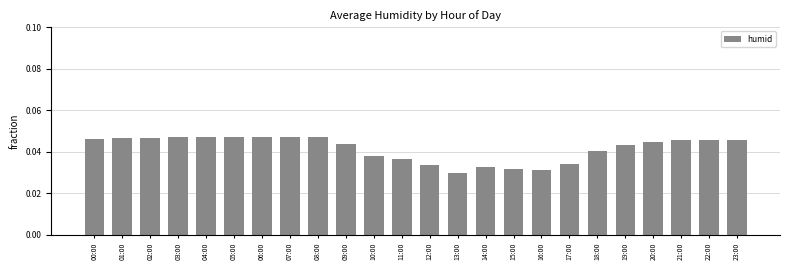

What is the label of the 15th bar from the right?

09:00